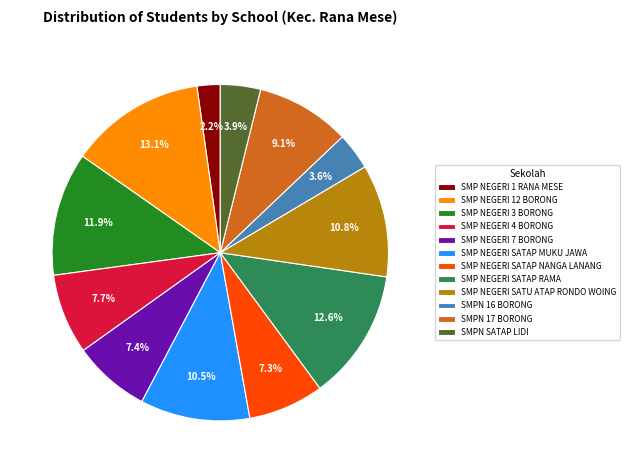

Which has a higher value, SMP NEGERI 12 BORONG or SMP NEGERI 1 RANA MESE?

SMP NEGERI 12 BORONG